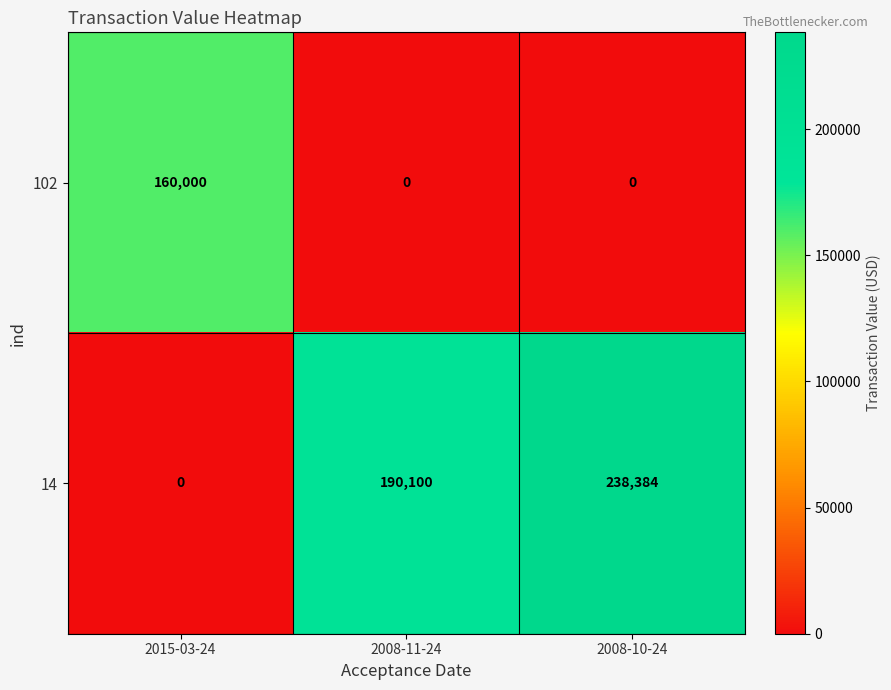

True or false: 102 has a value of 107887 at 2008-11-24.

False